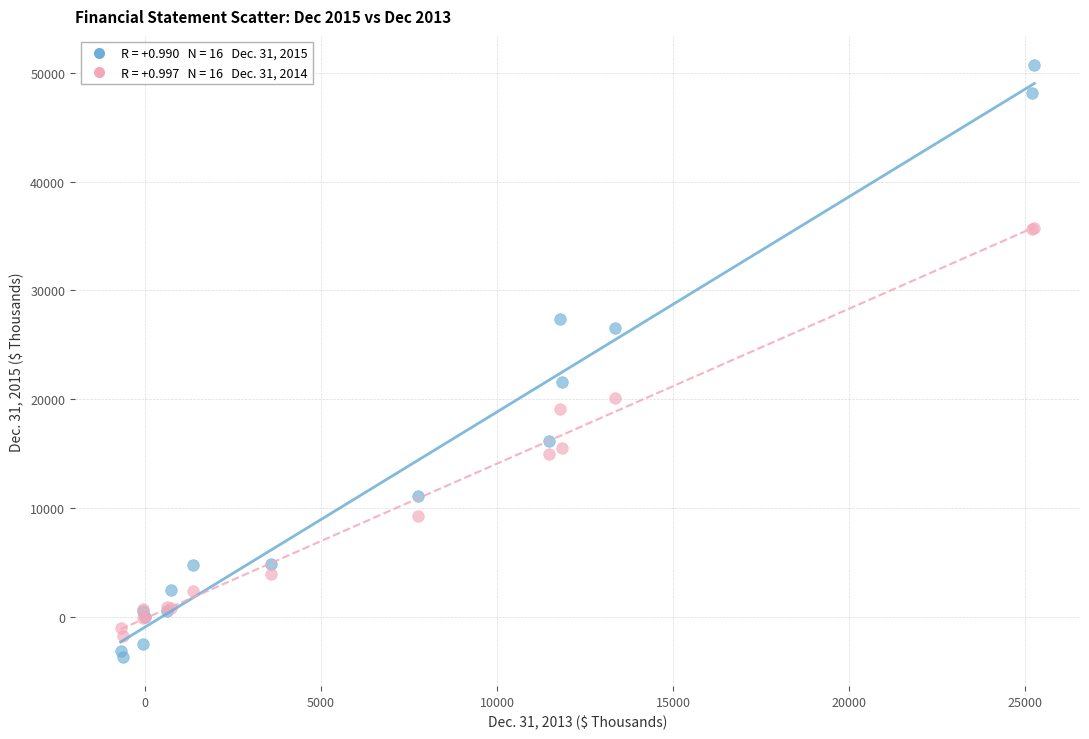

Across all series, what Y value is closest to 23523?

21600.0